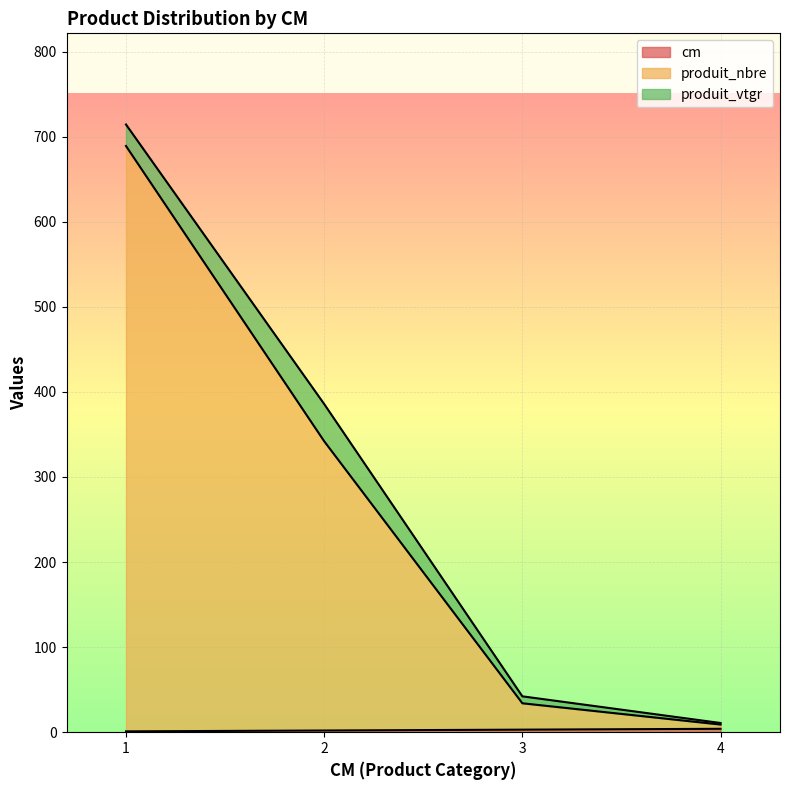

Is it true that produit_nbre equals 567 at 2?

False